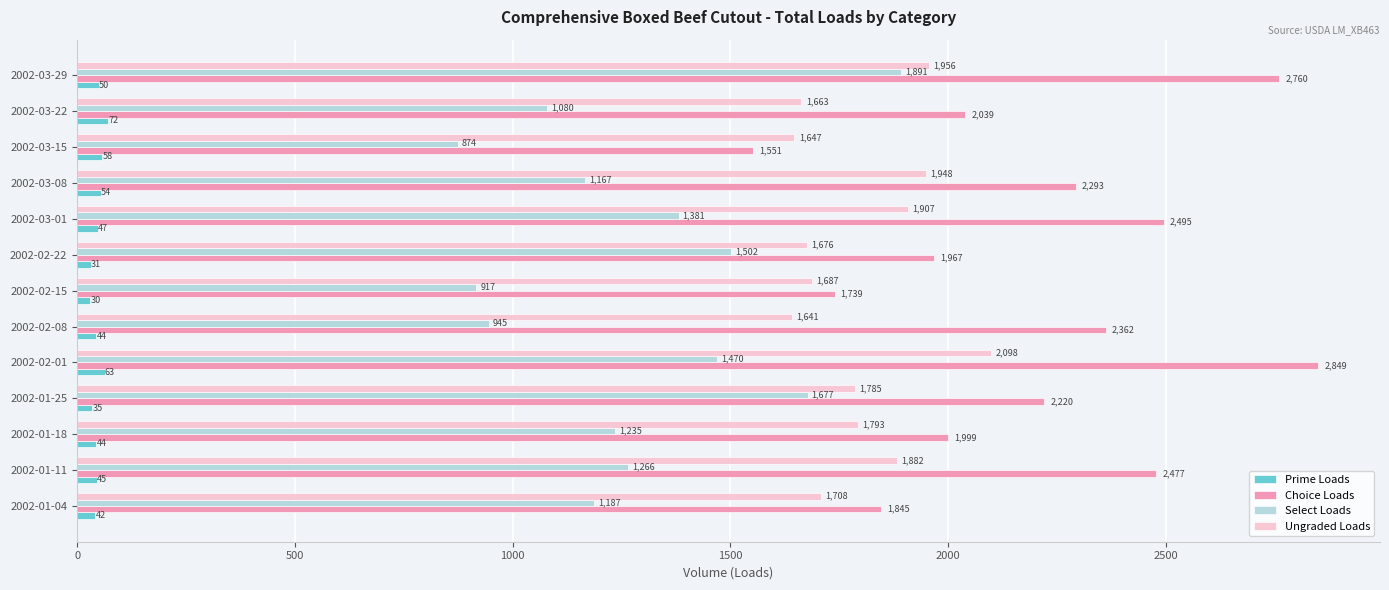

What is the spread (max minus min) of values at 2002-02-22?

1936